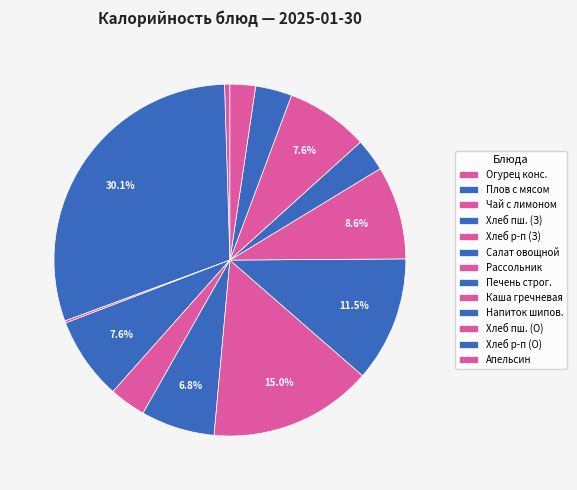

Is there any slice that represents more than half of the pie?

No